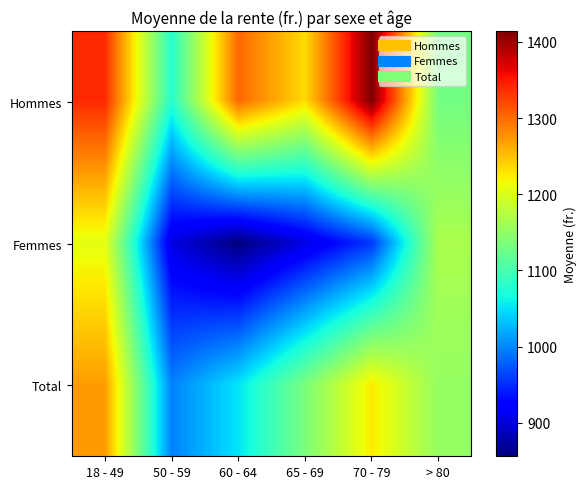

Which category has the highest value across all series?

70 - 79